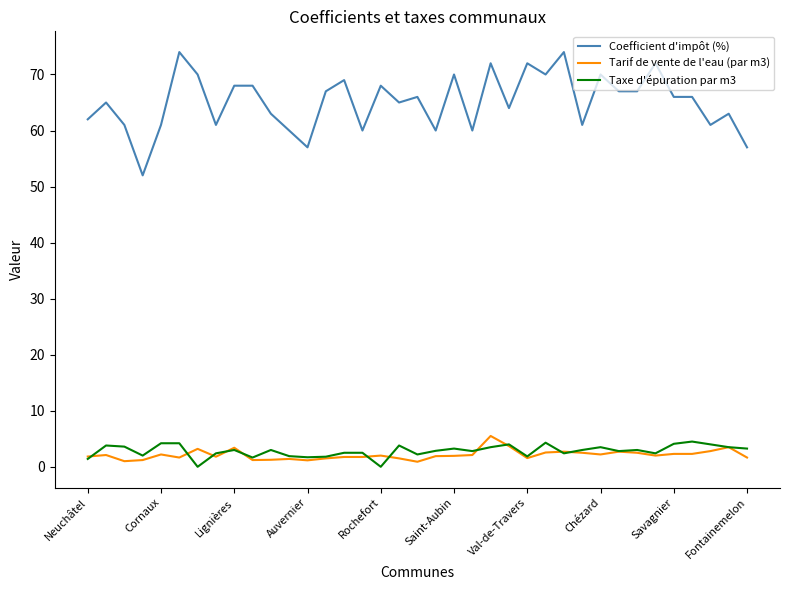

True or false: Taxe d'épuration par m3 has more than 1 interior local peaks.

True